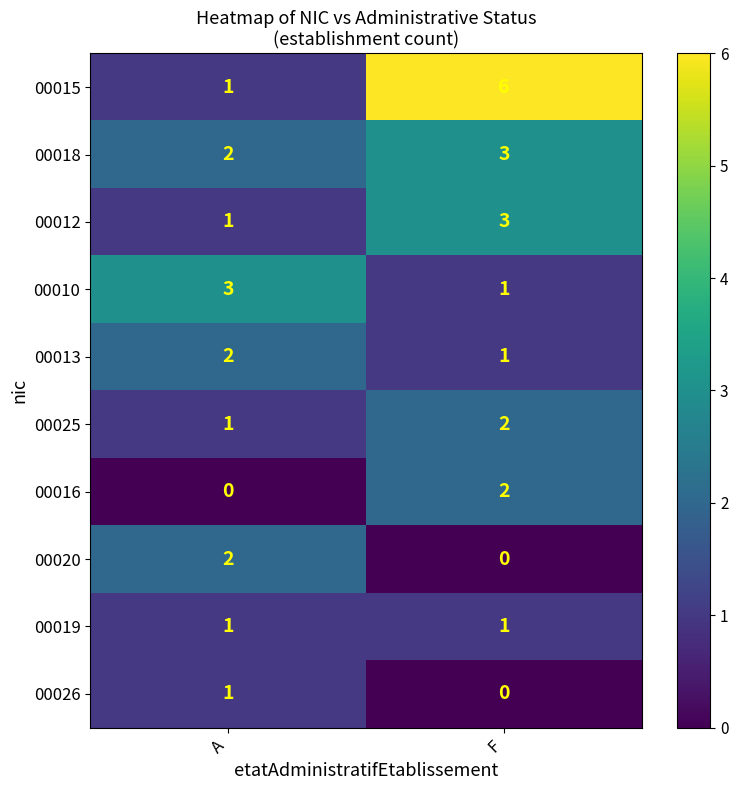

Is it true that 00015 equals 1 at A?

True